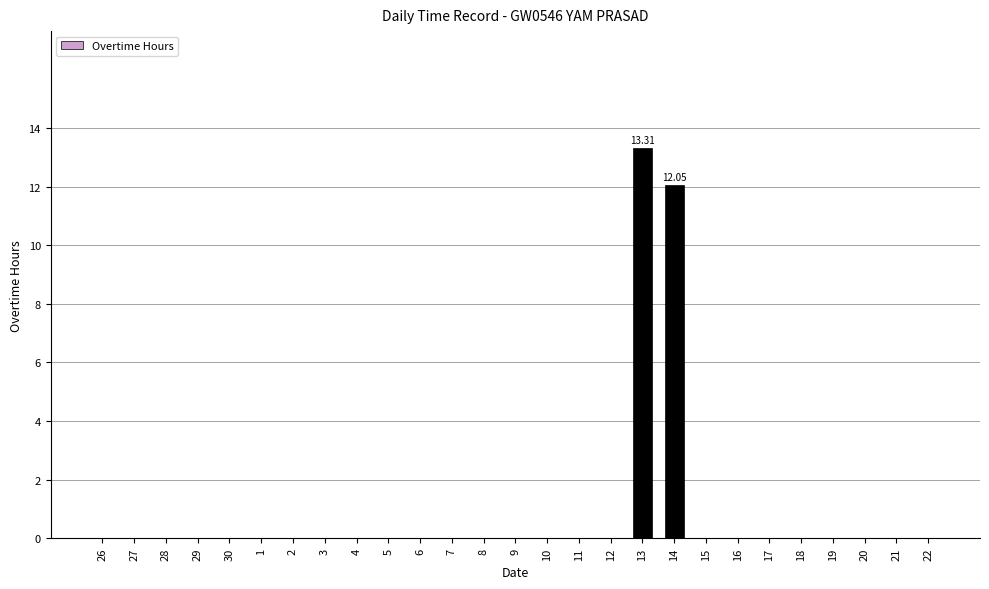

What is the average value?

0.9